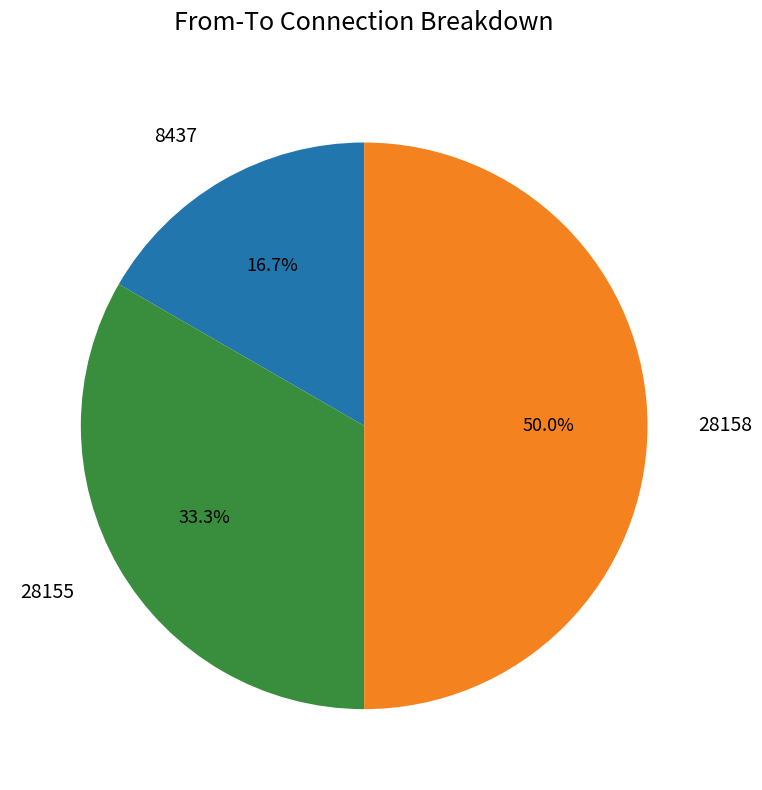

What percentage is NOT represented by 28158?

50.0%